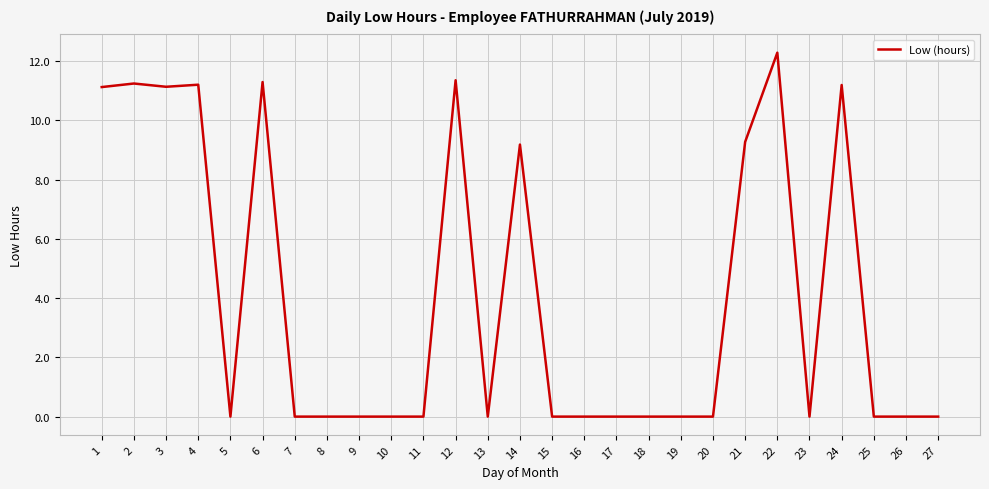

What is the average value?

4.0